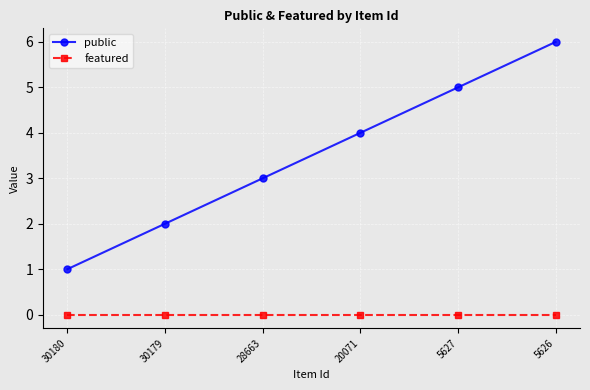

Where is public nearest to the value 3?

28663